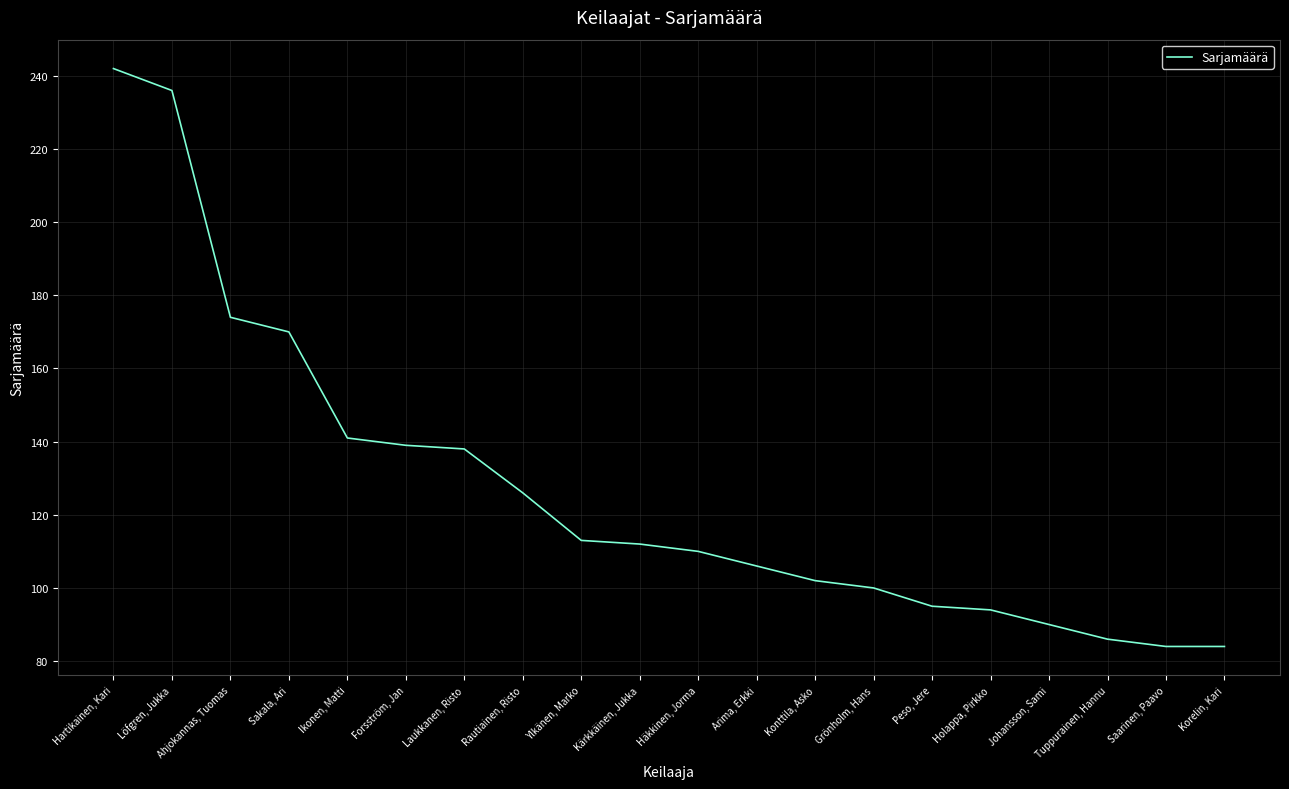

What is the ratio of the value at Laukkanen, Risto to the value at Ylkänen, Marko?

1.2